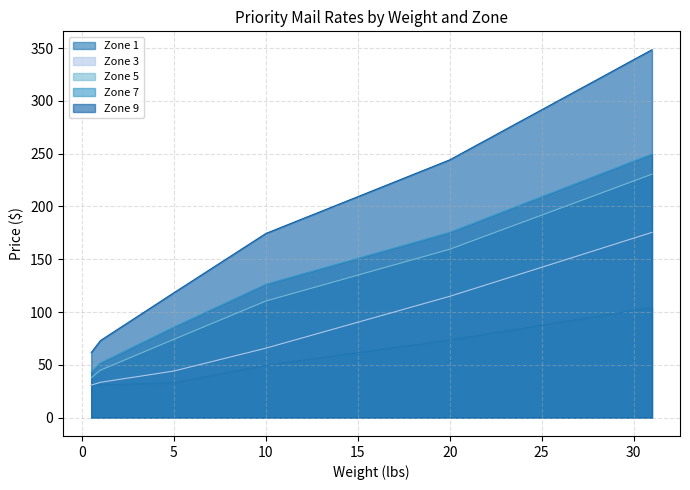

How many data points in Zone 7 are less than 155?

16